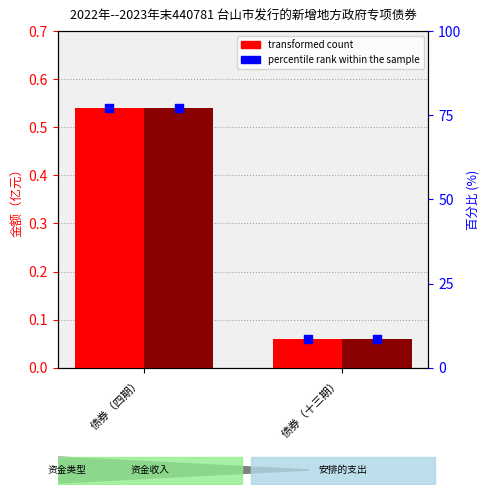

At which category is the sum across all series the highest?

债券（四期）